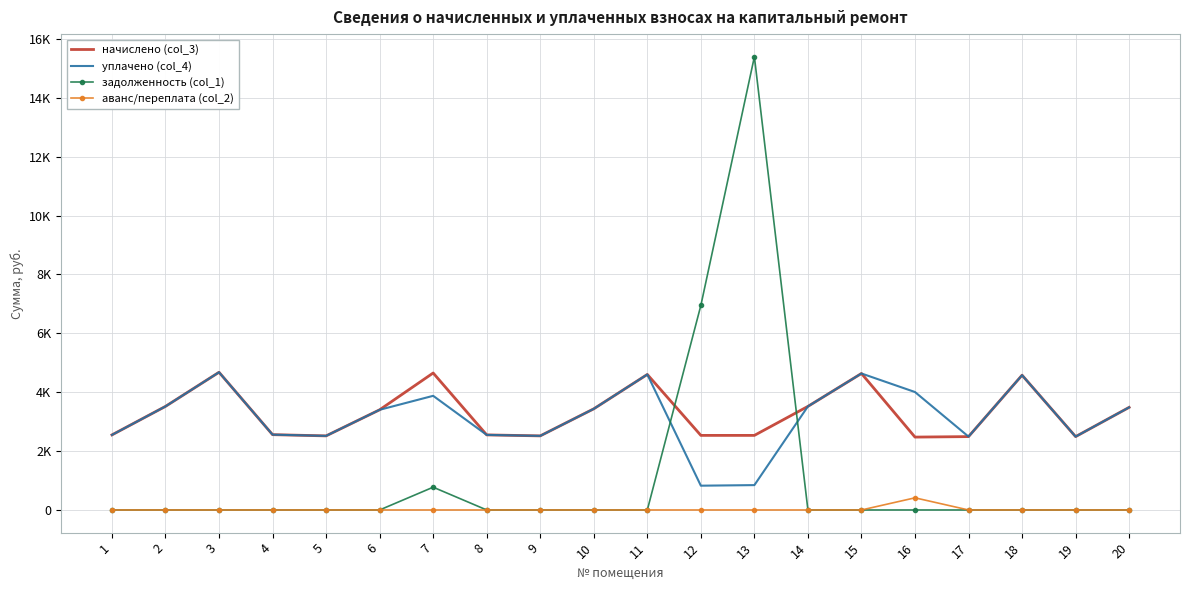

Which series has the largest range (max minus min)?

задолженность (col_1)